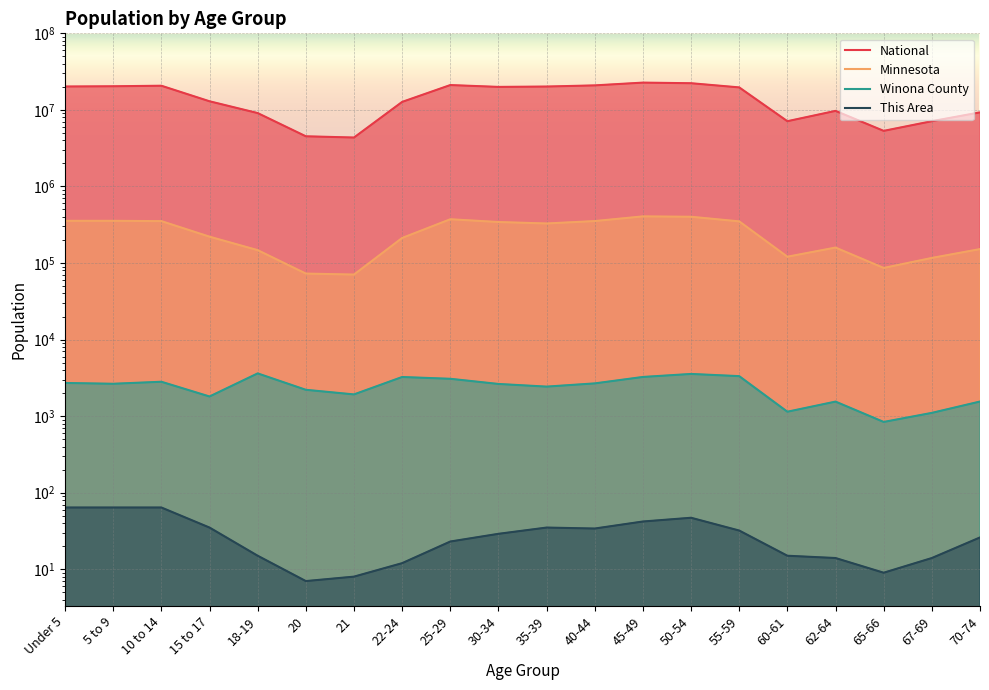

Reading right to left, what are all the values shown in this chart?

National: 9278166	7115361	5319902	9704197	7113727	19664805	22298125	22708591	20890964	20179642	19962099	21101849	12712576	4354294	4519129	9086089	12954254	20677194	20348657	20201362
Minnesota: 151857	116412	86158	159014	120761	349589	401695	406203	352904	328190	342900	372686	212325	70594	72732	147148	220681	352342	355536	355504
Winona County: 1550	1102	839	1547	1141	3327	3554	3246	2675	2428	2630	3072	3242	1920	2206	3613	1804	2810	2645	2710
This Area: 26	14	9	14	15	32	47	42	34	35	29	23	12	8	7	15	35	64	64	64